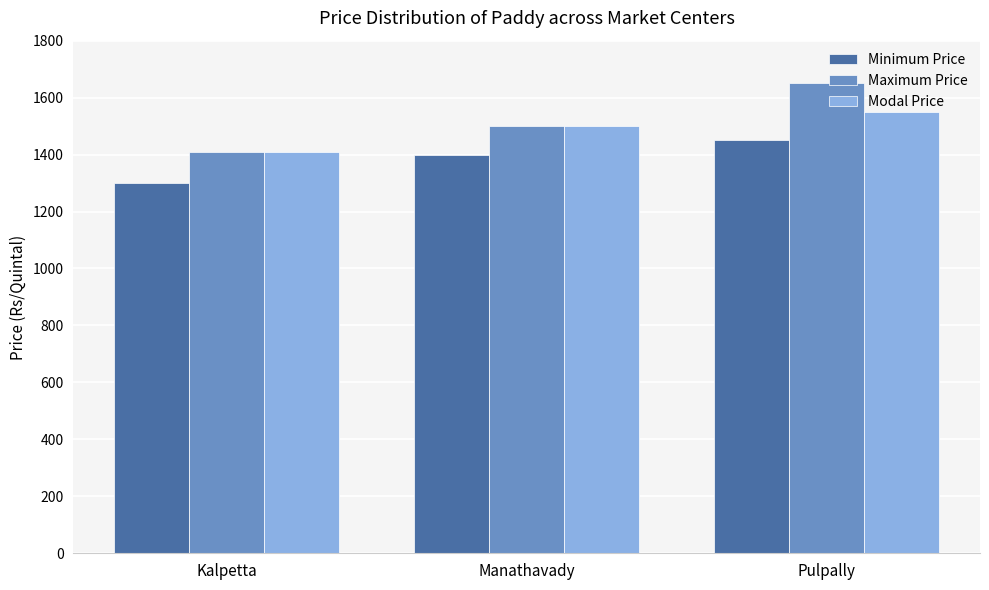

Is it true that Modal Price equals 357 at Pulpally?

False